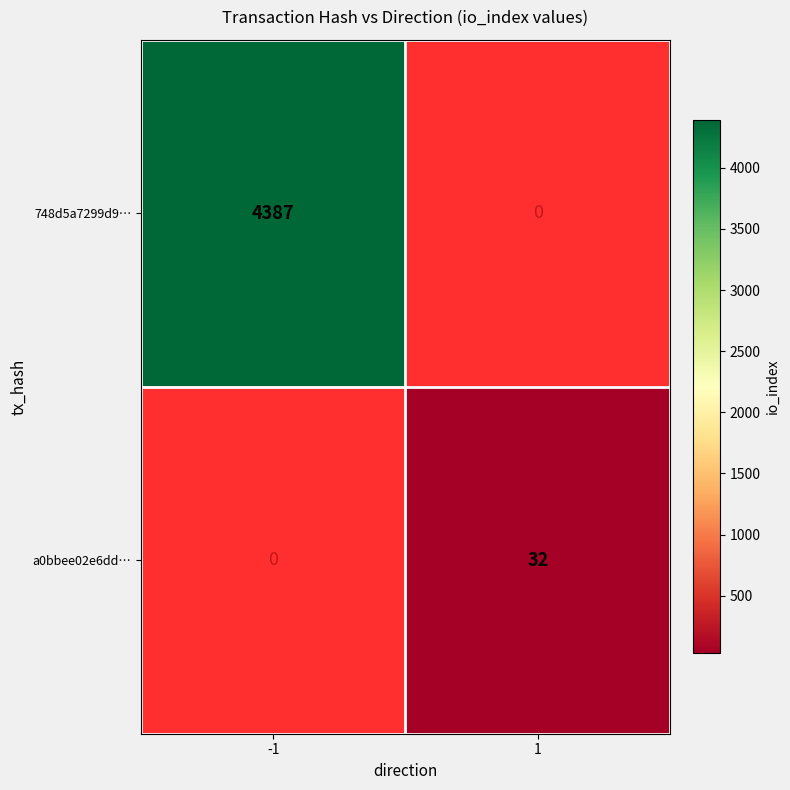

The 748d5a7299d9… series shows 4387 at -1. True or false?

True